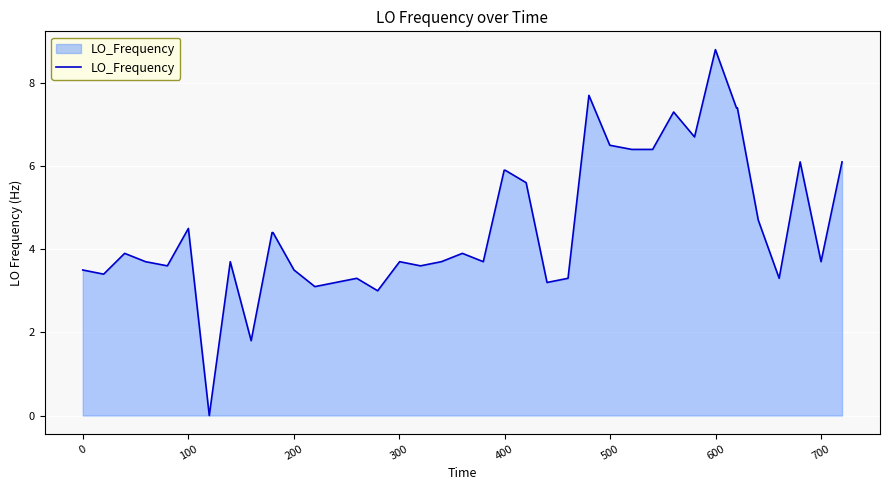

What is the maximum value shown in the chart?

8.8